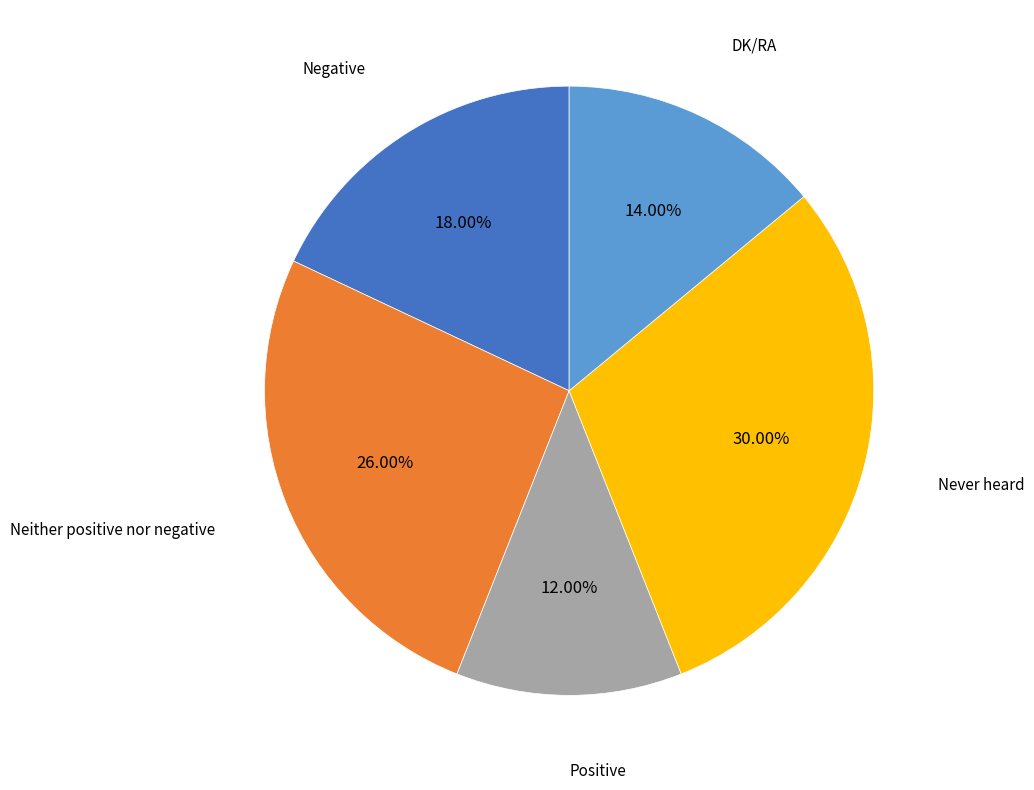

Does any single category account for the majority?

No